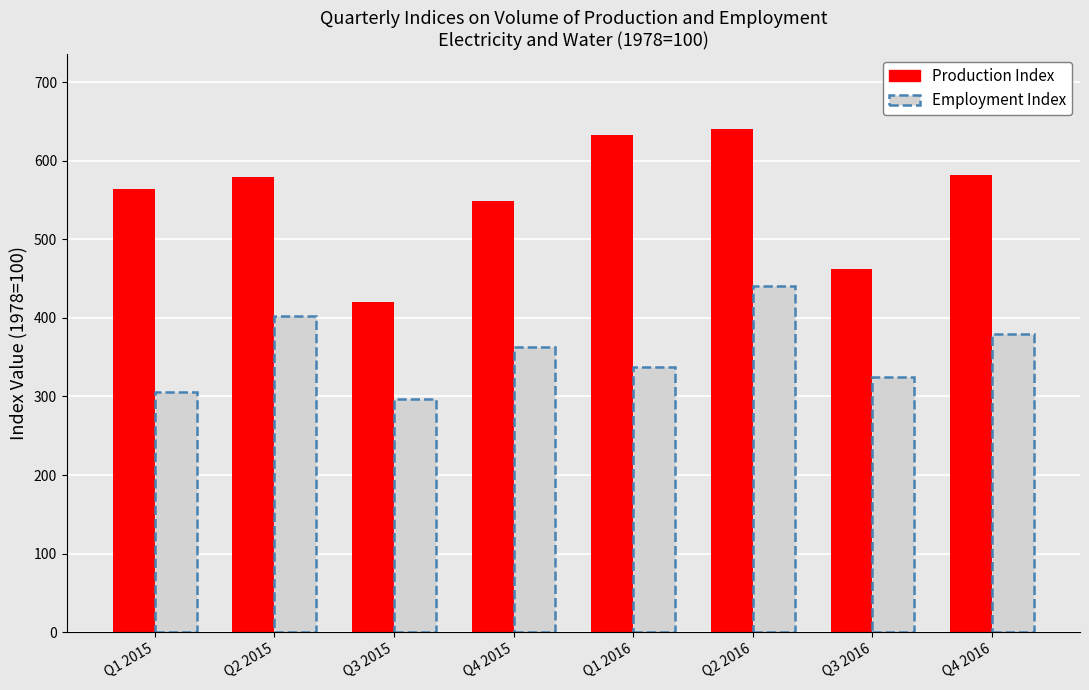

Which series has the largest range (max minus min)?

Production Index